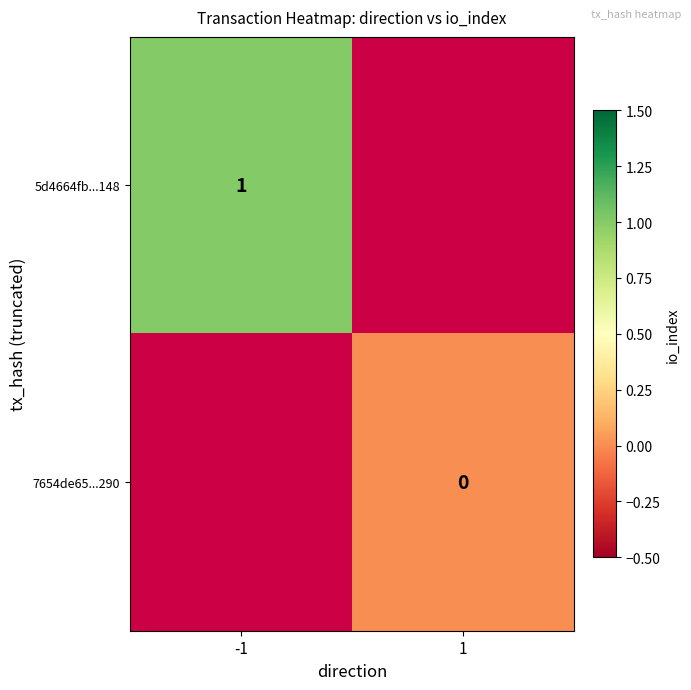

Is the value of 5d4664fb...148 at -1 greater than the value of 7654de65...290 at 1?

Yes